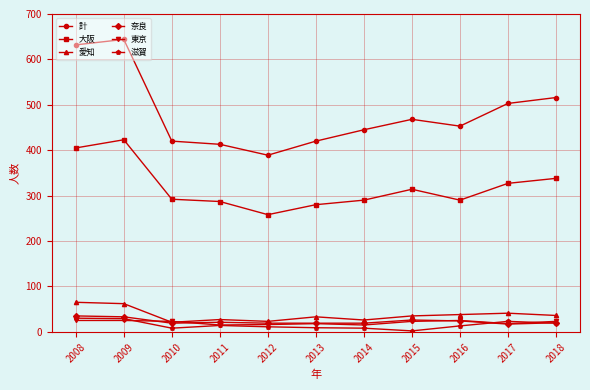

How many series are shown in this chart?

6